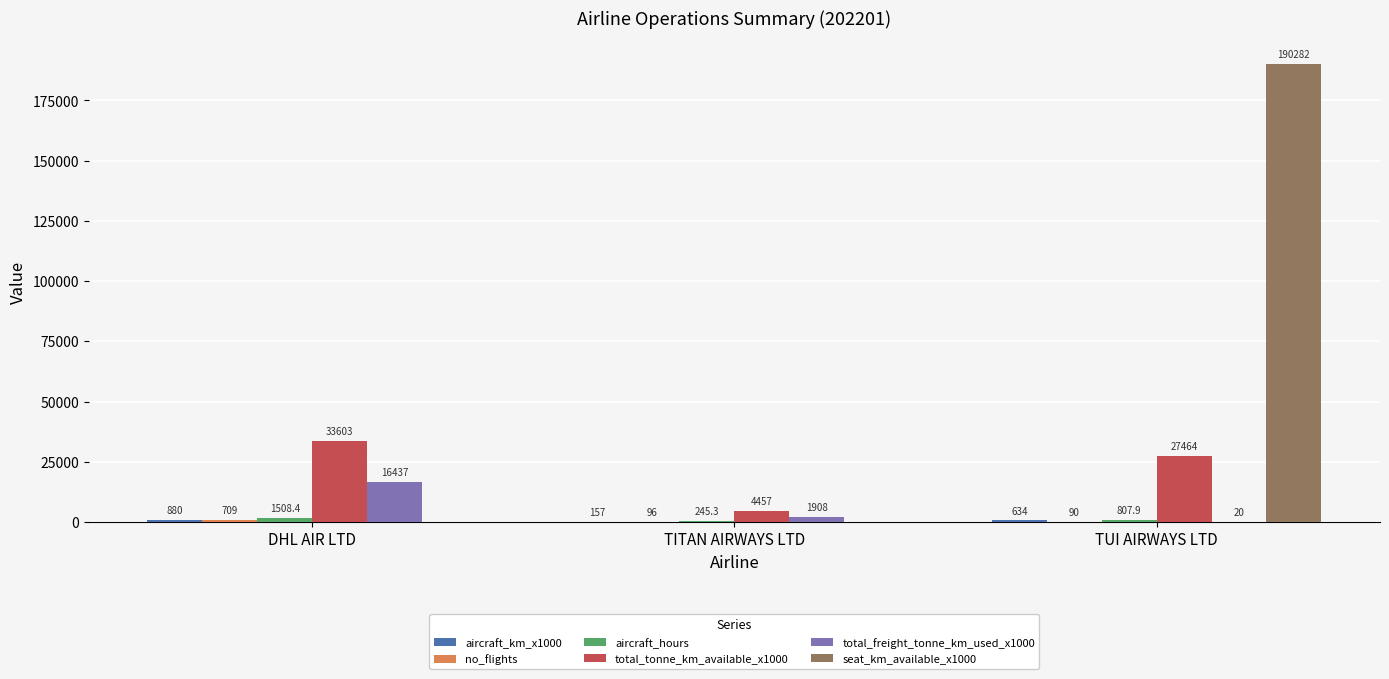

At which category is the sum across all series the highest?

TUI AIRWAYS LTD